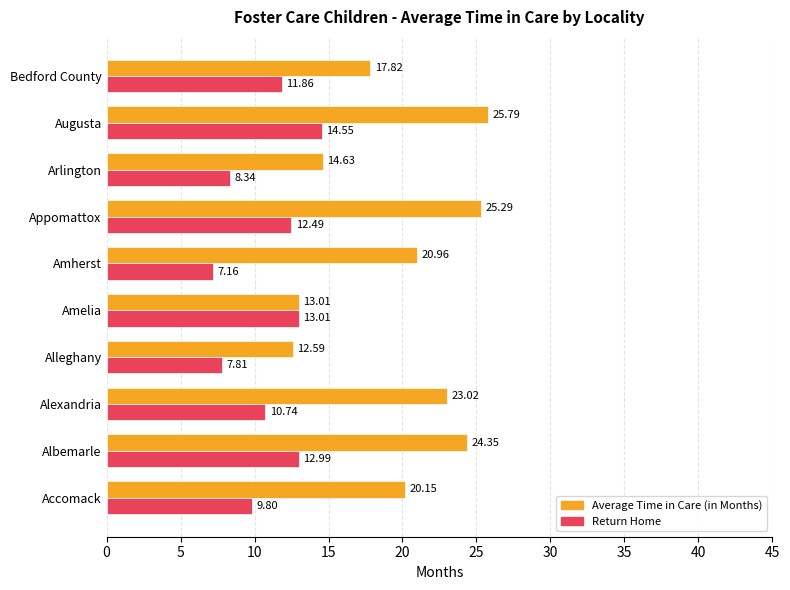

What are all the series names shown in the legend?

Average Time in Care (in Months), Return Home